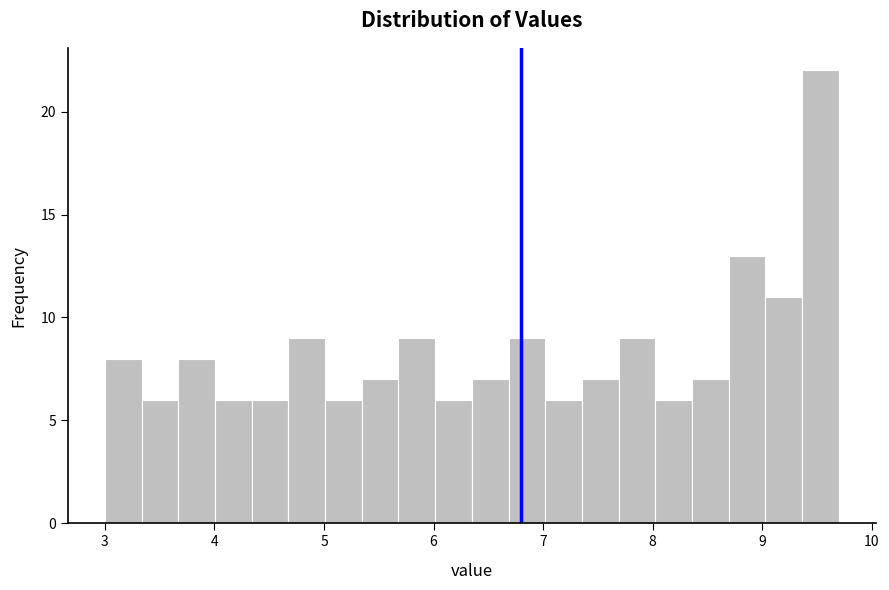

Around what value on the x-axis is the tallest bar? Give the approximate position of its centre, as read against the axis.

9.5